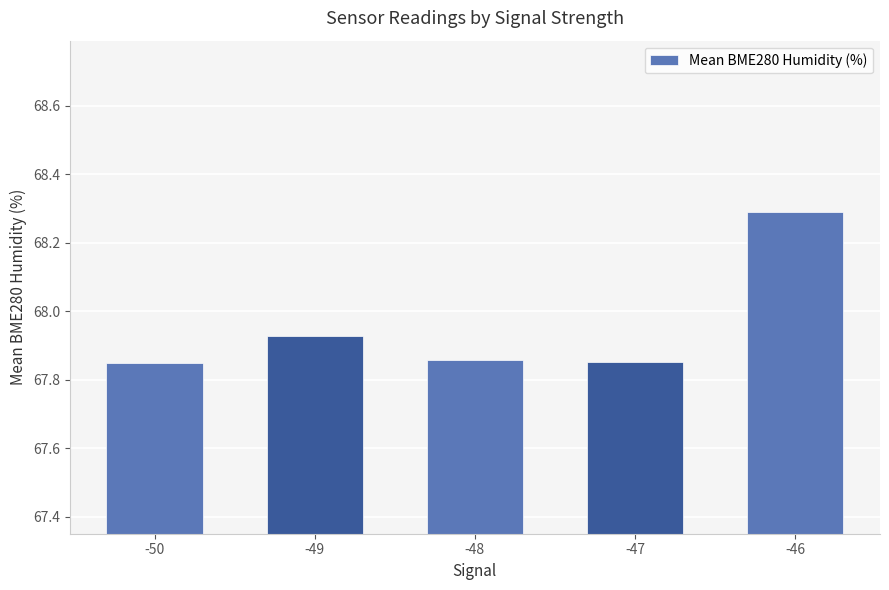

What is the change in value from -50 to -49?

+0.1